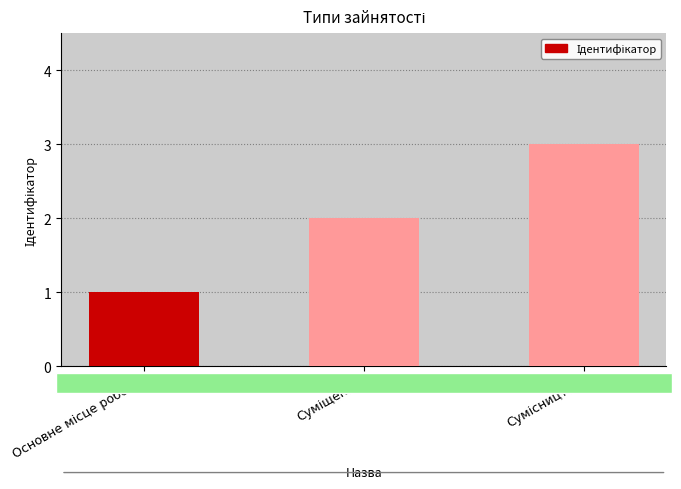

What is the sum of all values?

6